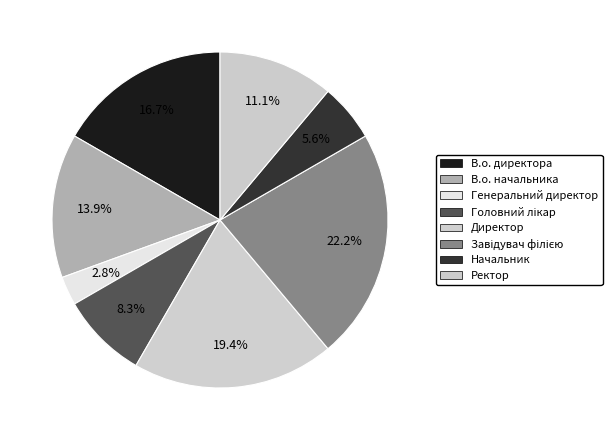

The Генеральний директор slice represents 14% of the pie. True or false?

False